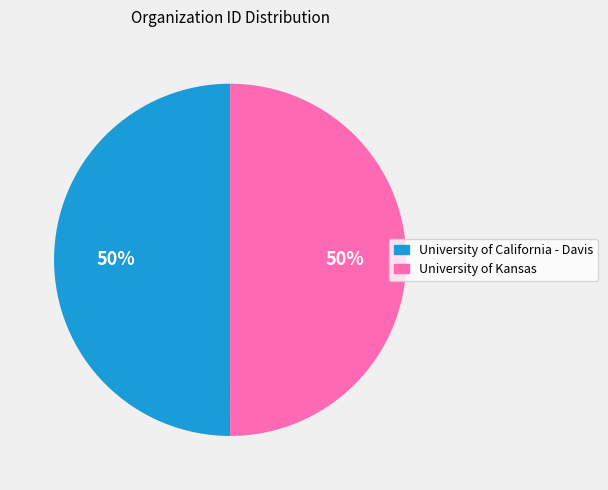

To the nearest percent, what is the combined percentage of University of Kansas and University of California - Davis?

100%